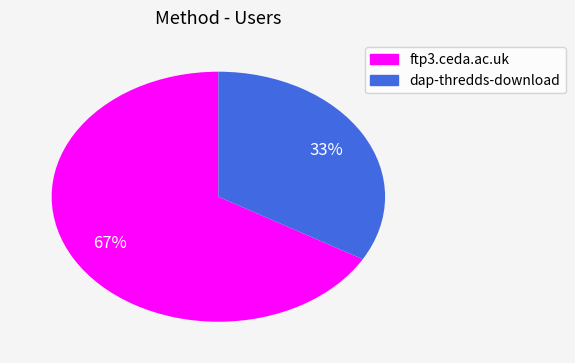

Rank the categories by value from lowest to highest.

dap-thredds-download, ftp3.ceda.ac.uk